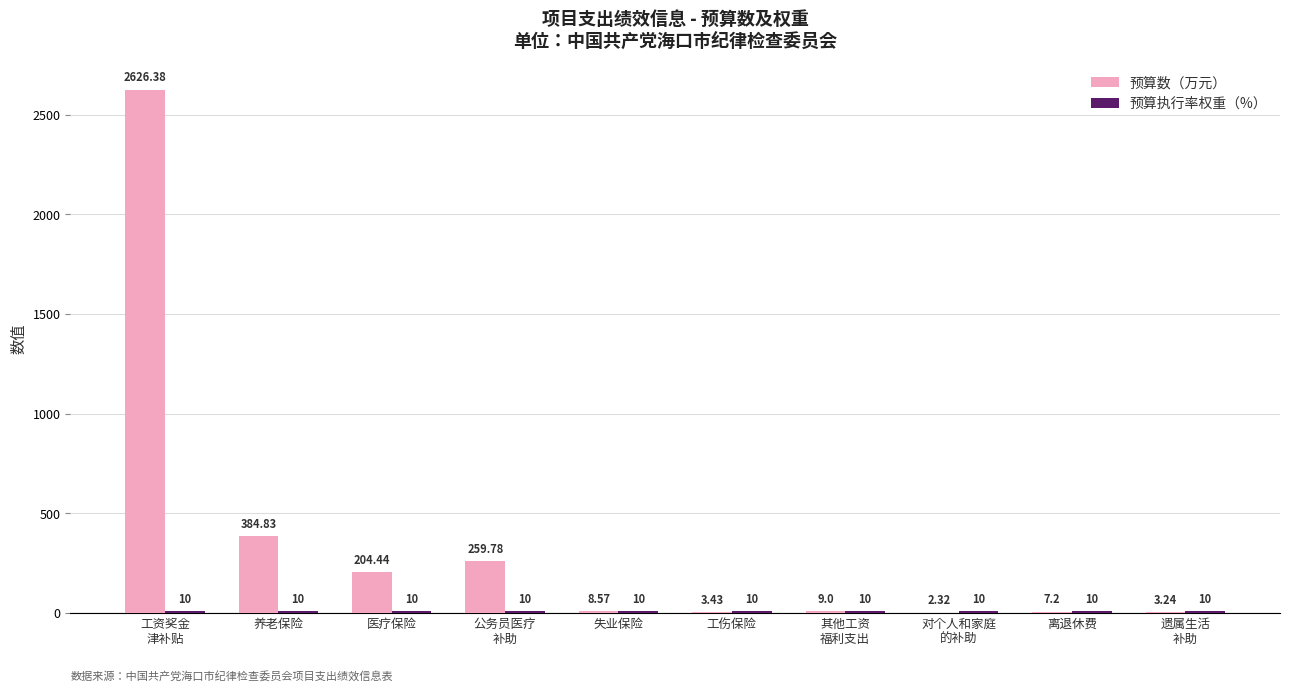

At which label does 预算数（万元） first exceed 9?

工资奖金
津补贴